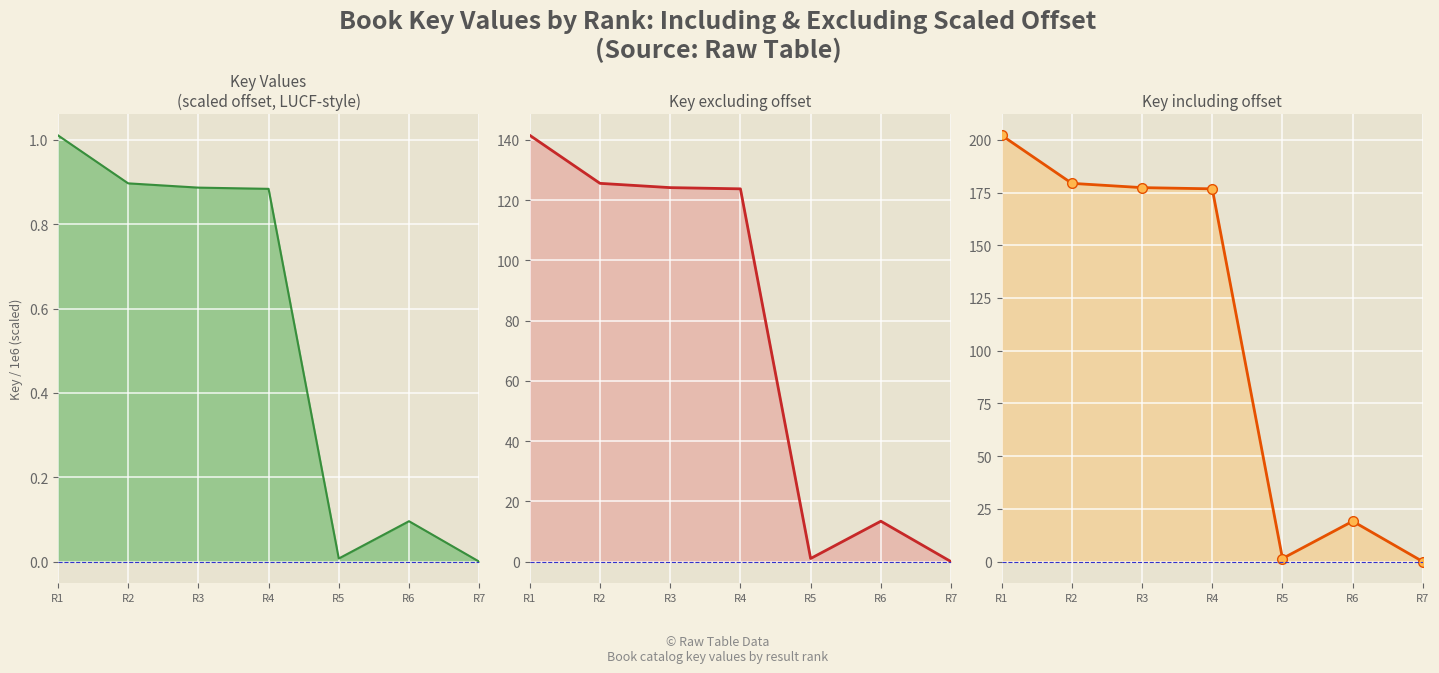

At which category does Key (small offset line) reach its first local valley?

R5